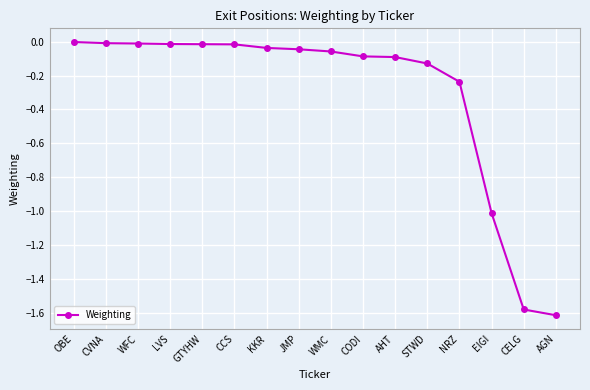

What position from the right is AGN?

1